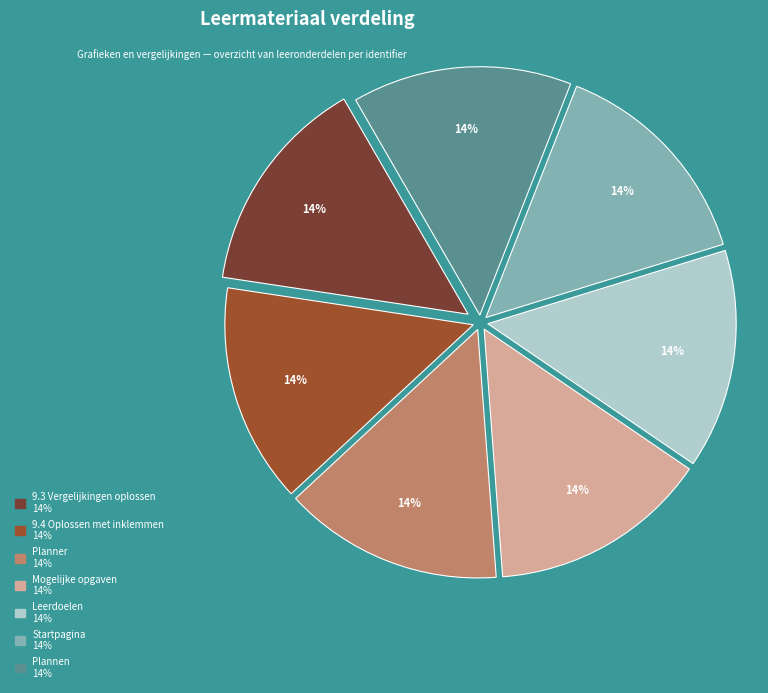

The Plannen slice represents 14% of the pie. True or false?

True